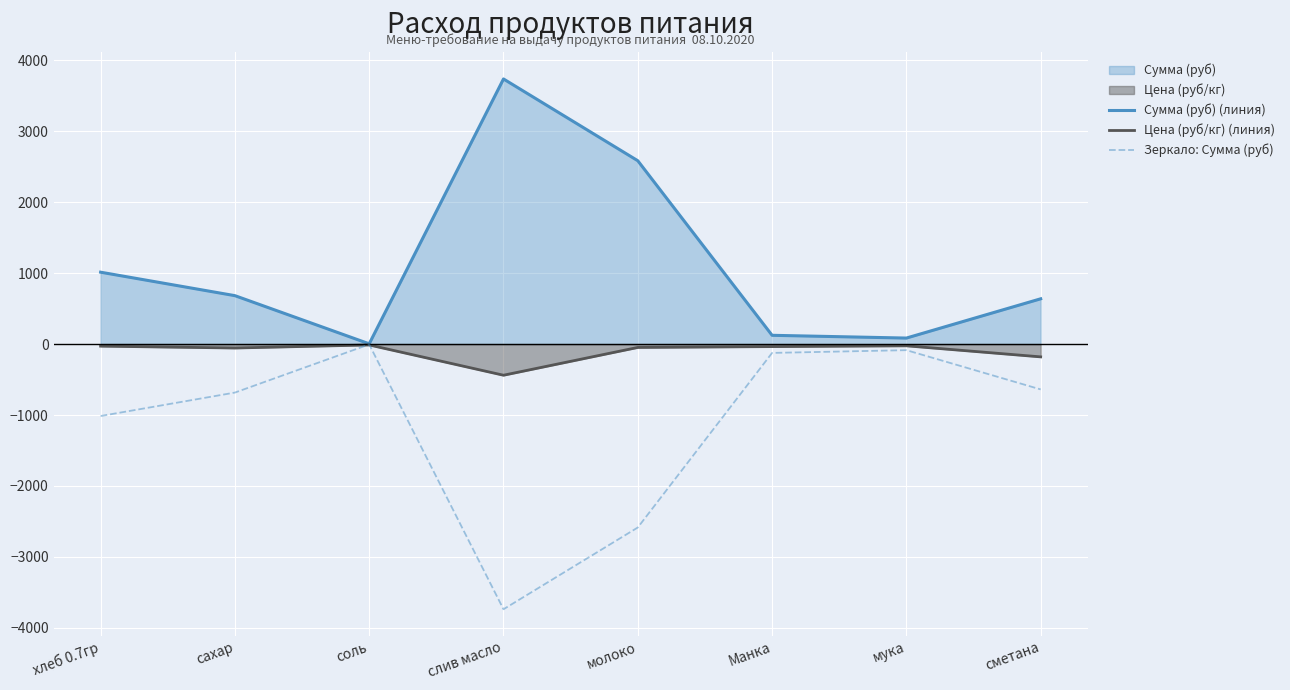

At which label does Цена (руб/кг) (линия) first exceed -35?

хлеб 0.7гр